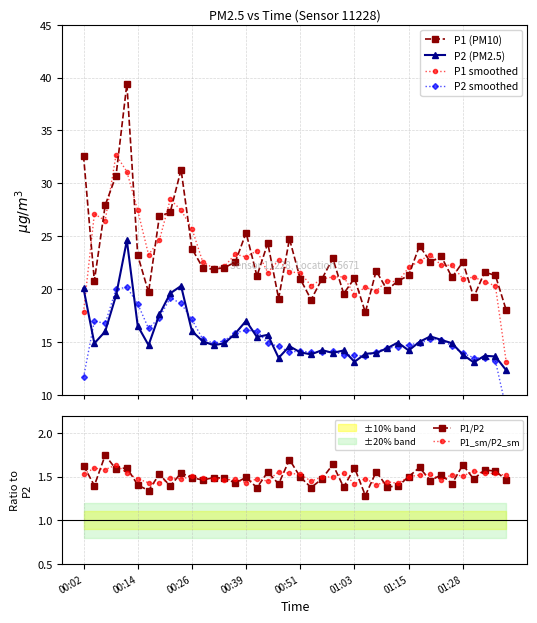

True or false: P2 (PM2.5) has more than 0 points higher than both neighbors.

True